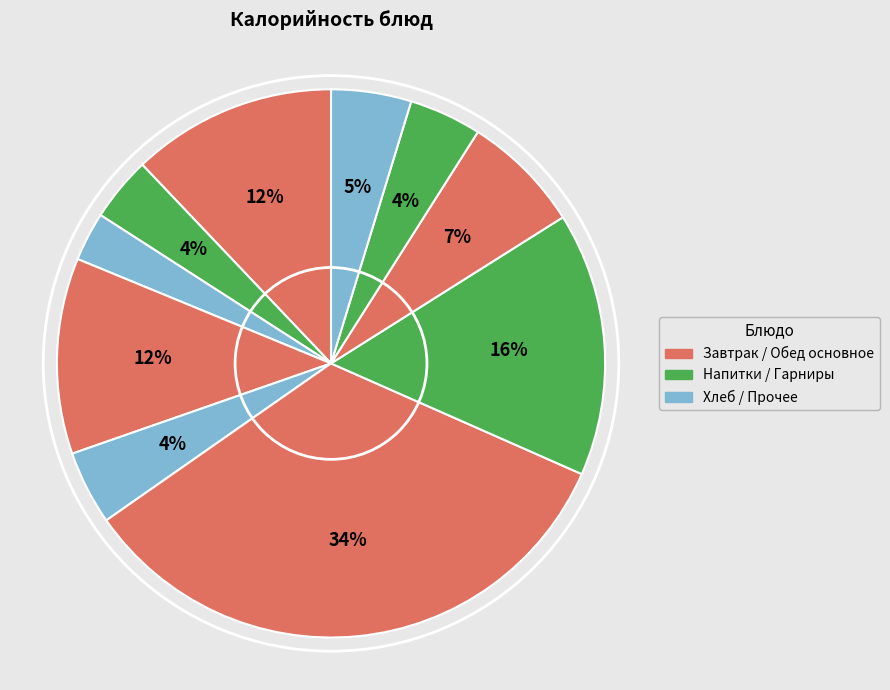

How many segments does this pie chart have?

10